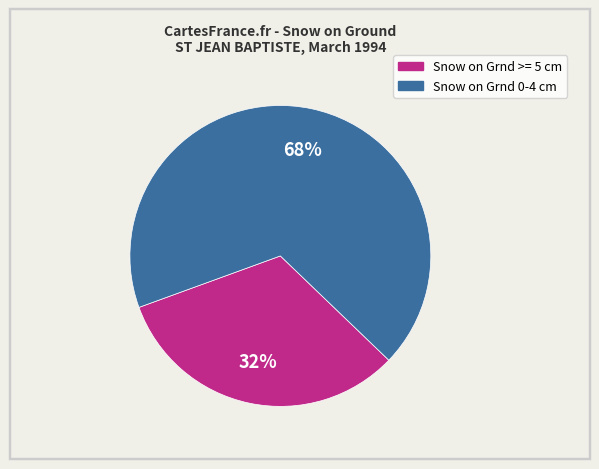

To the nearest percent, what is the combined percentage of Snow on Grnd 0-4 cm and Snow on Grnd >= 5 cm?

100%